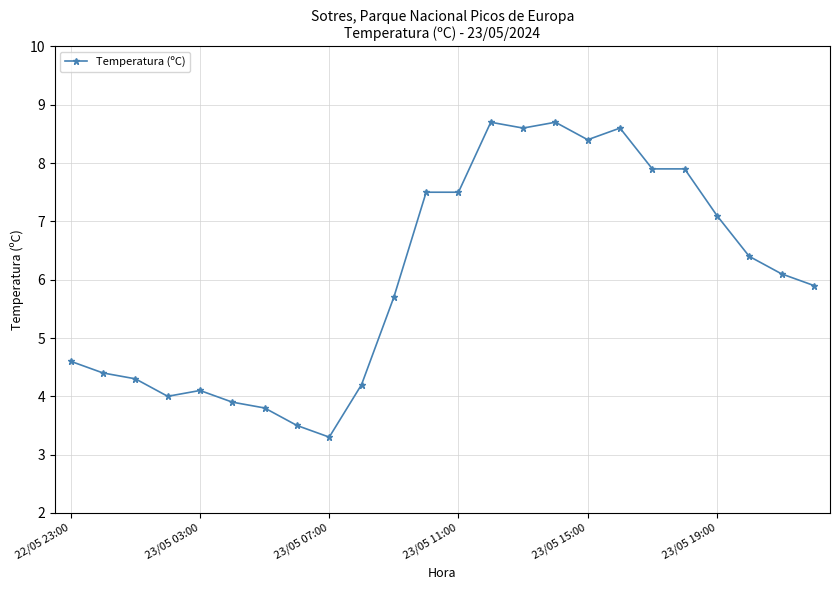

What is the difference between the maximum and minimum values?

5.4